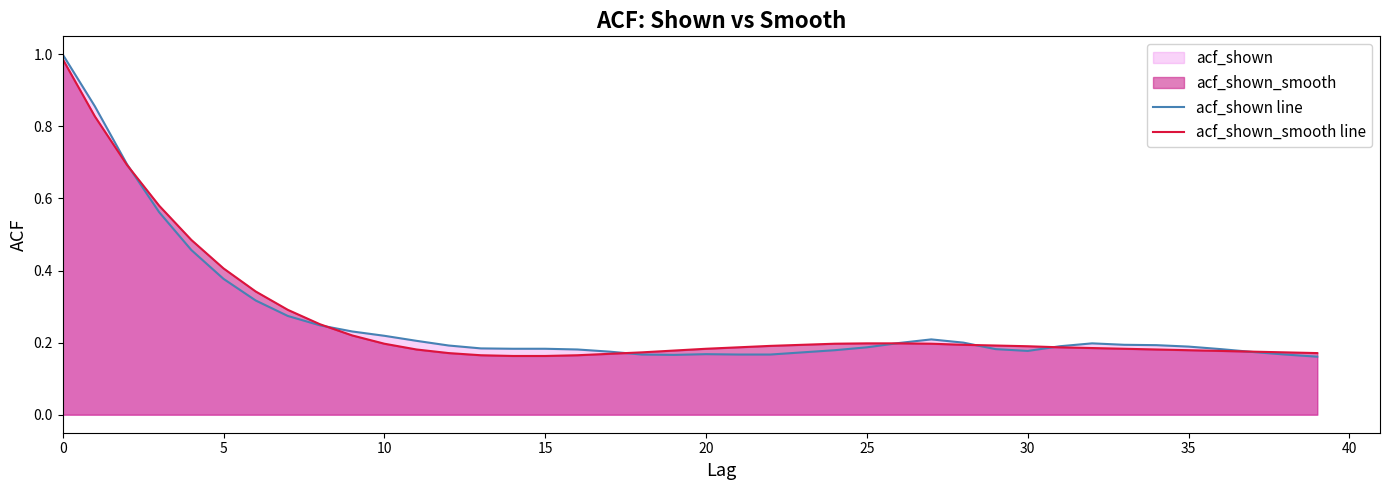

What is the difference between the second highest and minimum values in the acf_shown line series?

0.7